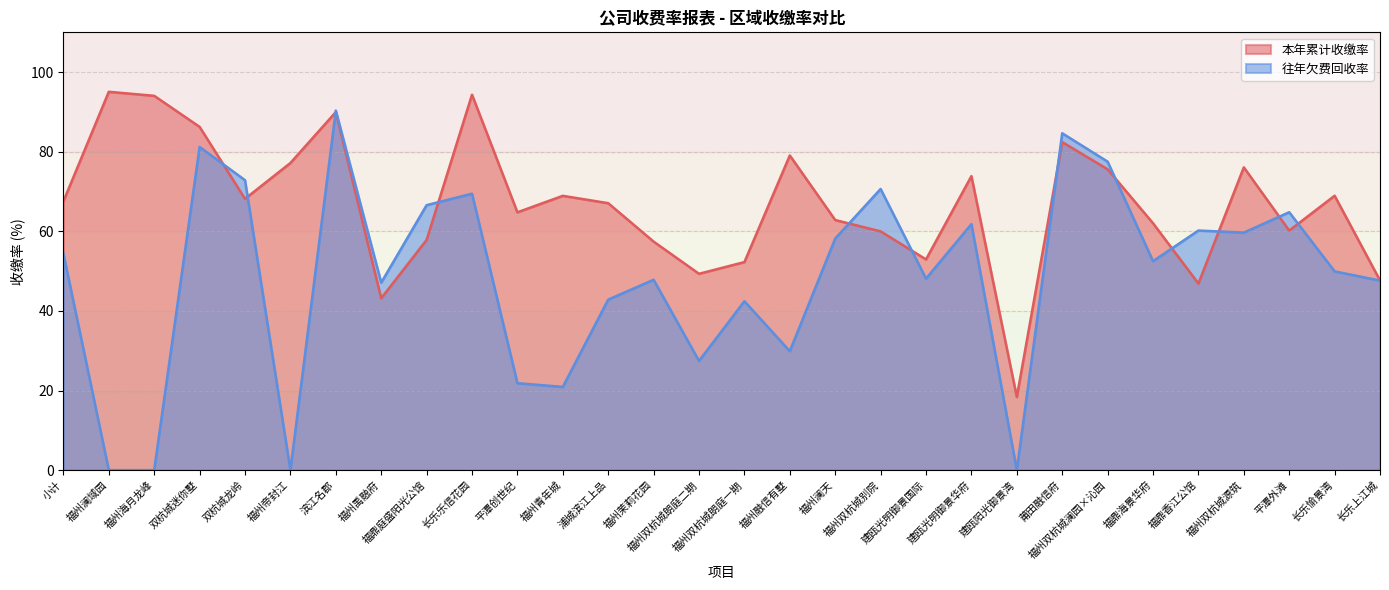

What is the difference between the maximum and minimum values in the 往年欠费回收率 series?

90.3